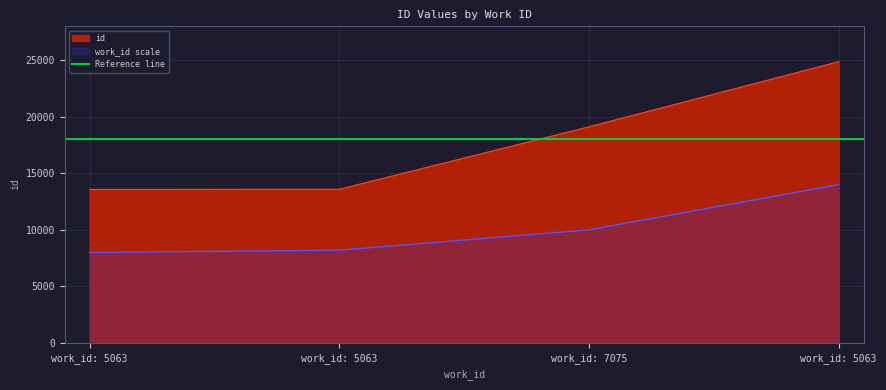

What is the sum of all values?

71156